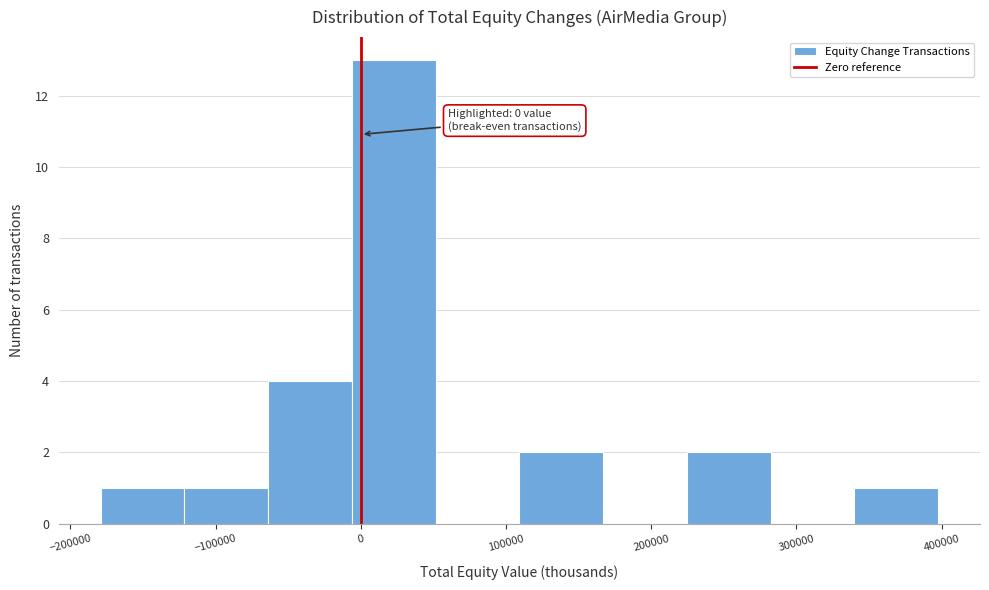

Over which range of the x-axis is the bar tallest?

-10000 to 50000